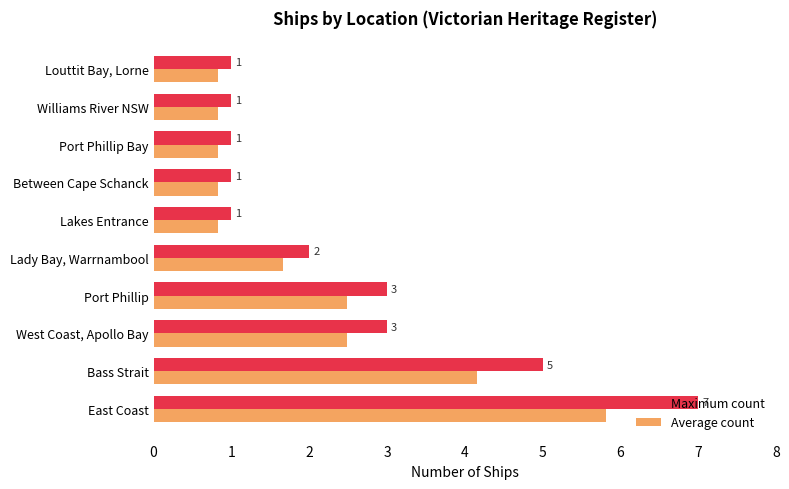

At which label does Average count reach its peak?

East Coast